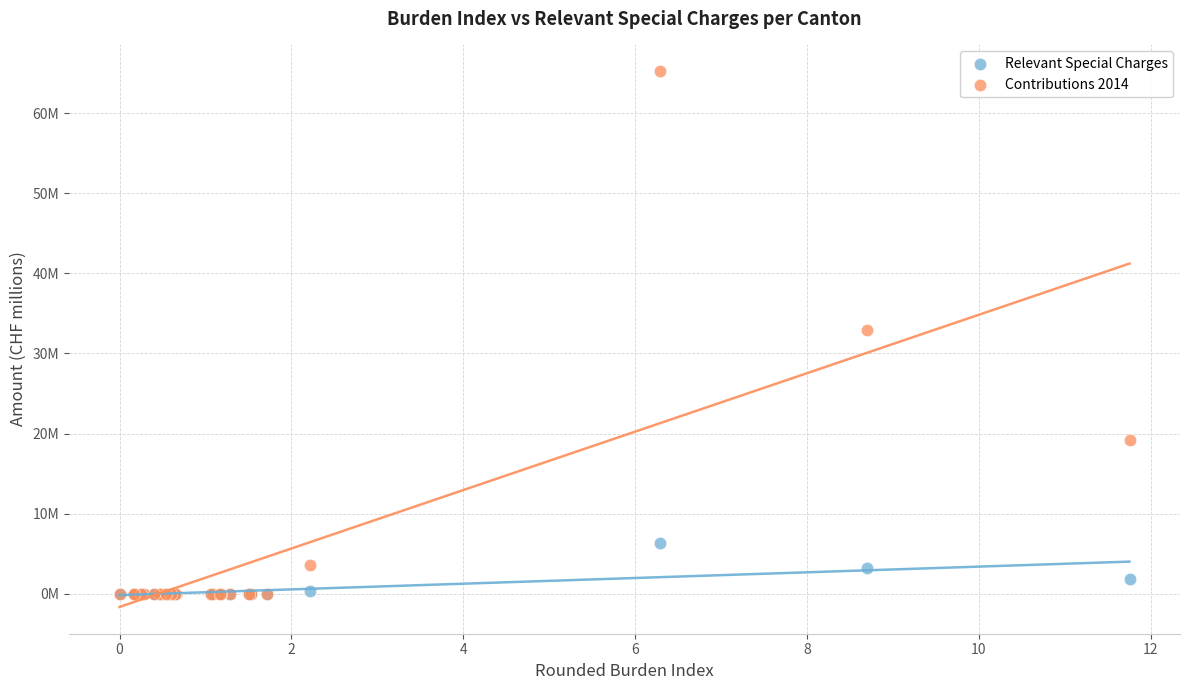

What are all the series names shown in the legend?

Relevant Special Charges, Contributions 2014